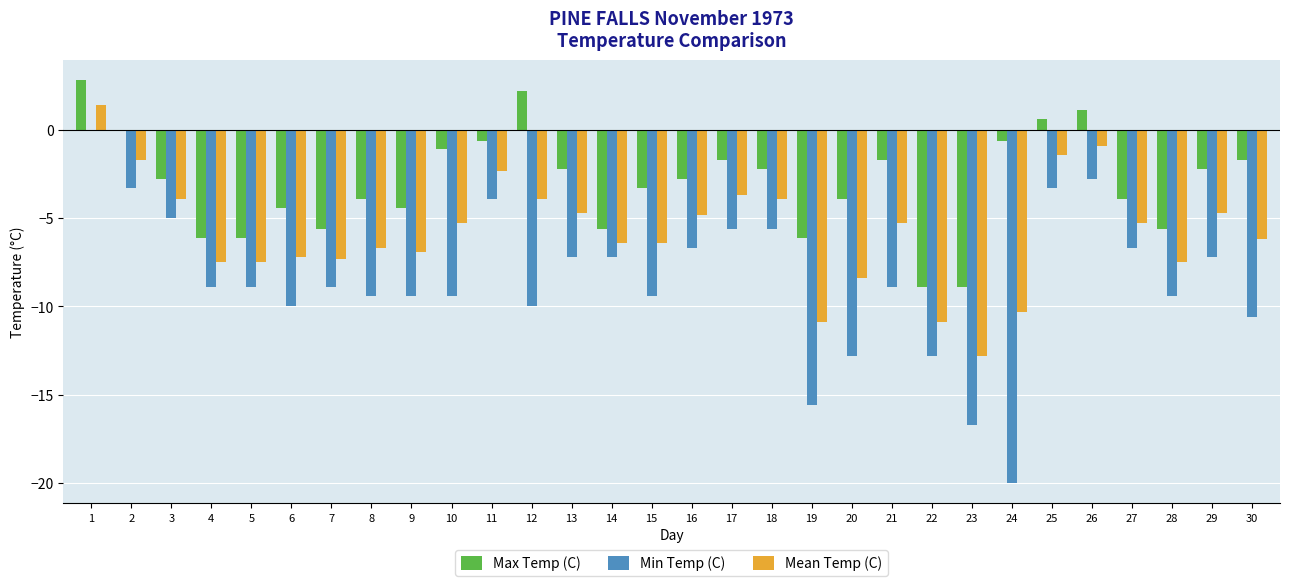

How many data points in Mean Temp (C) are above -5?

12